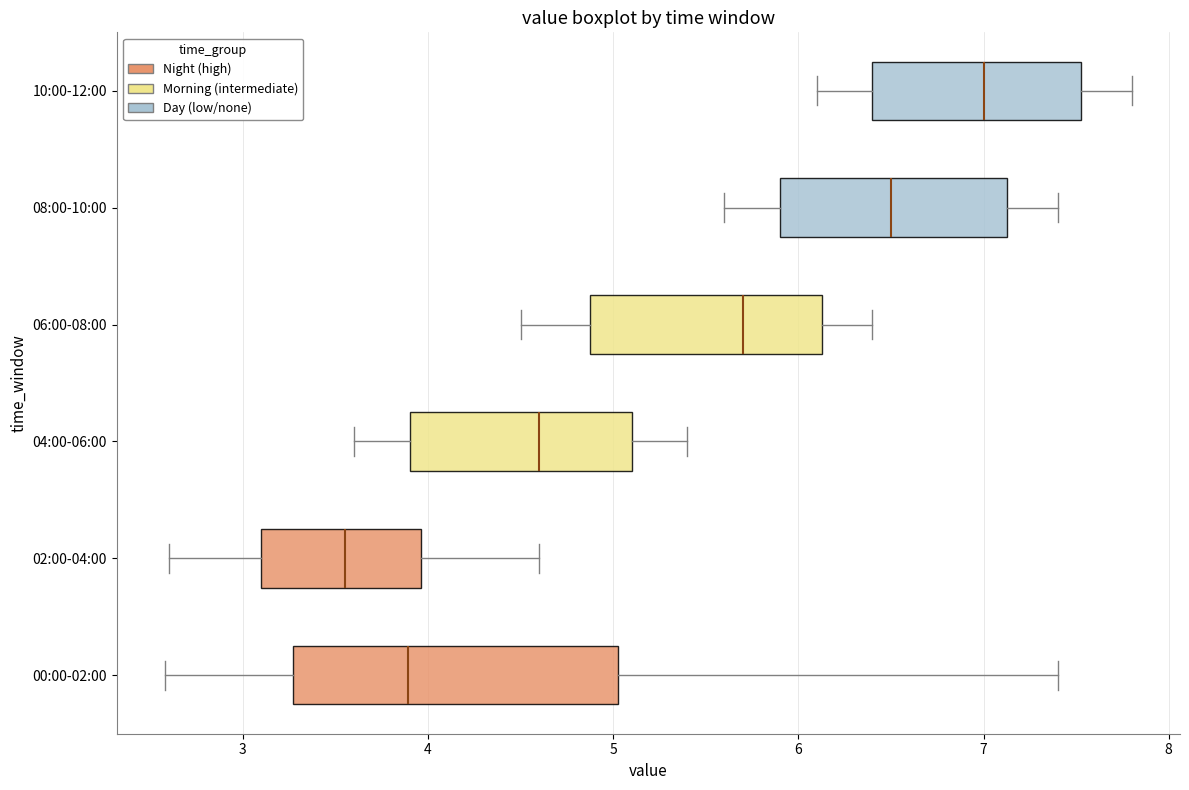

Which box has the furthest to the right median line?

10:00-12:00